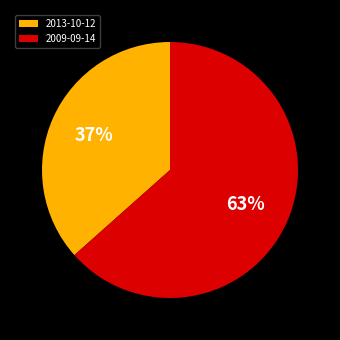

Count the number of slices in the pie.

2